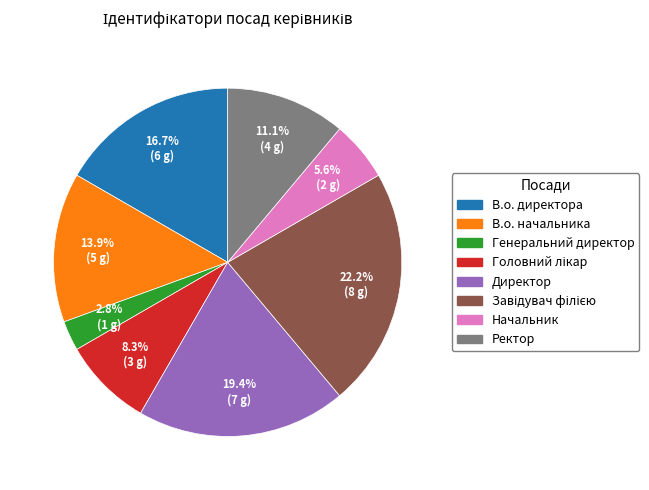

What percentage do Генеральний директор and В.о. начальника together represent?

16.7%